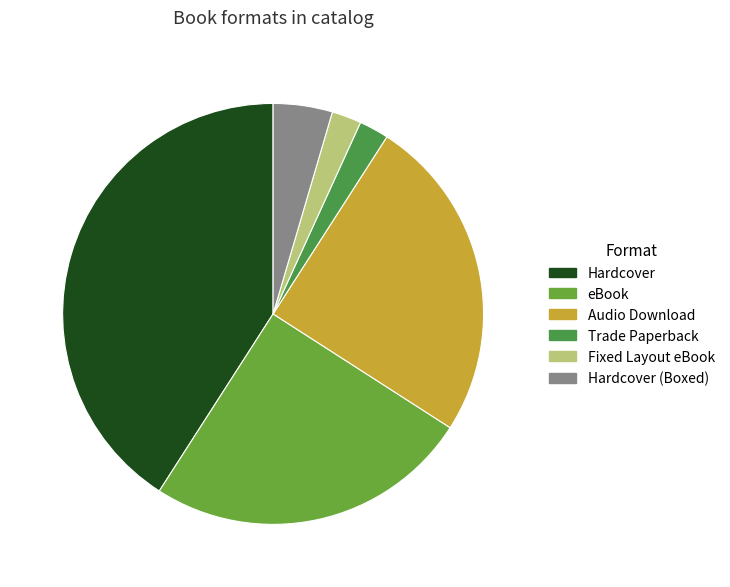

How many segments does this pie chart have?

6